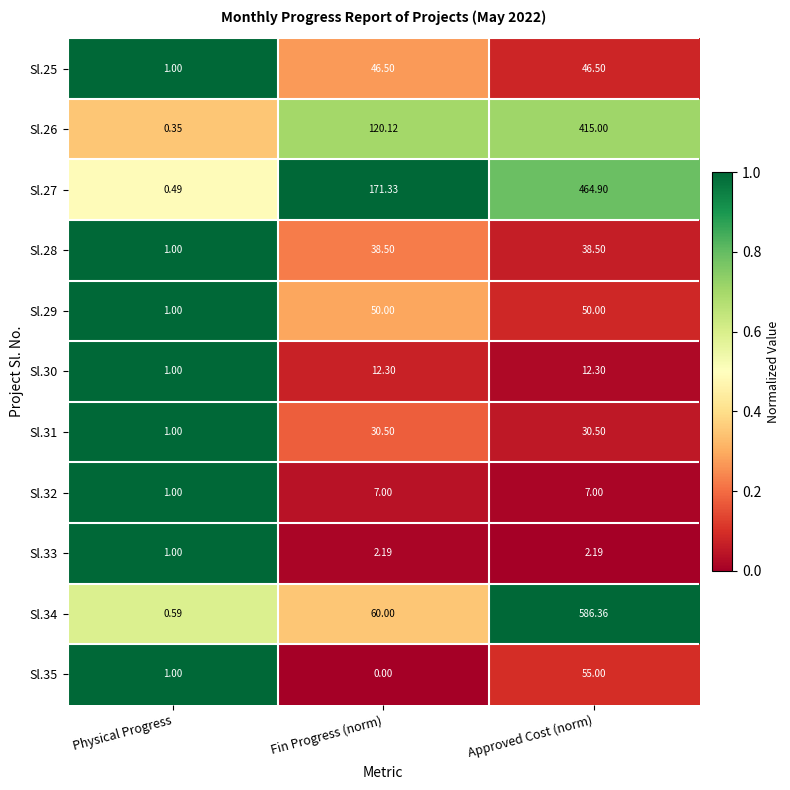

At how many categories does at least one series exceed 0?

3